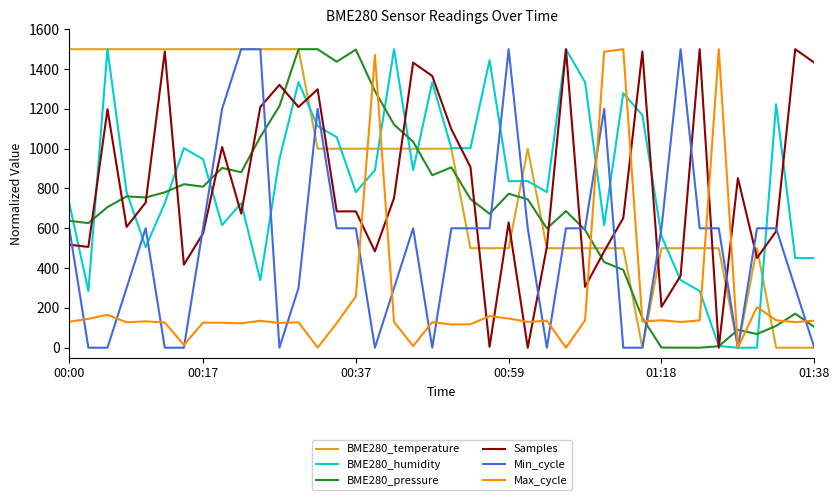

What are all the series names shown in the legend?

BME280_temperature, BME280_humidity, BME280_pressure, Samples, Min_cycle, Max_cycle